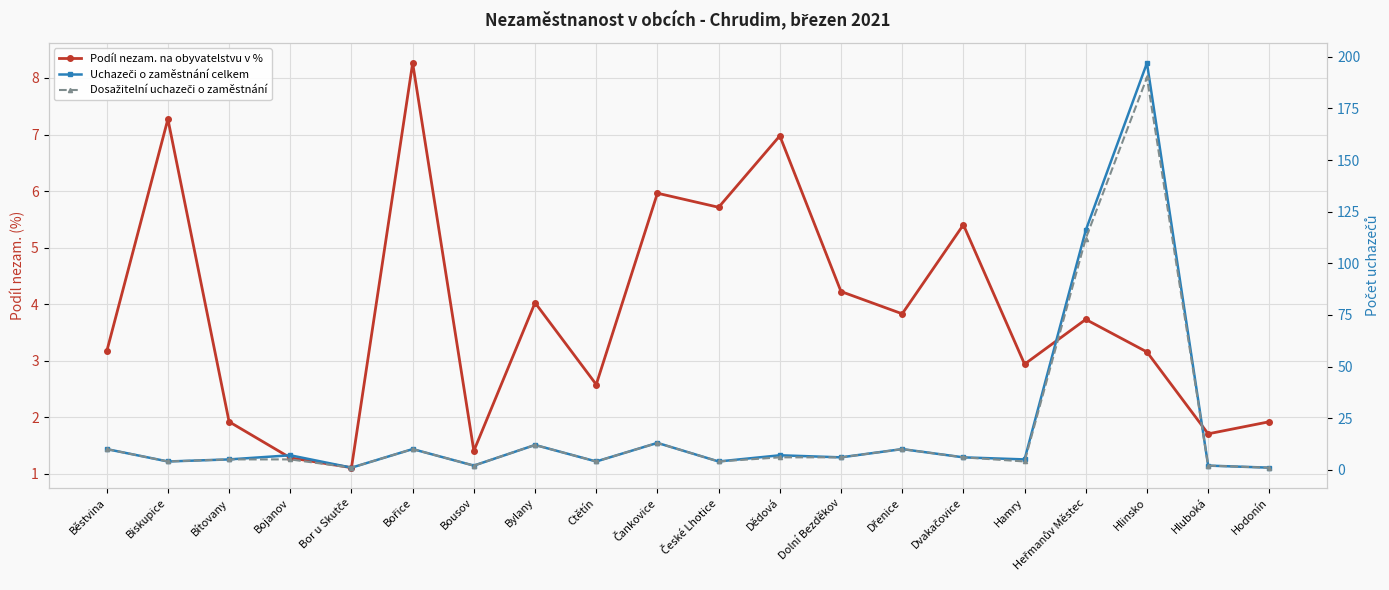

Where does the Podíl nezam. na obyvatelstvu v % series first go above 3?

Běstvina